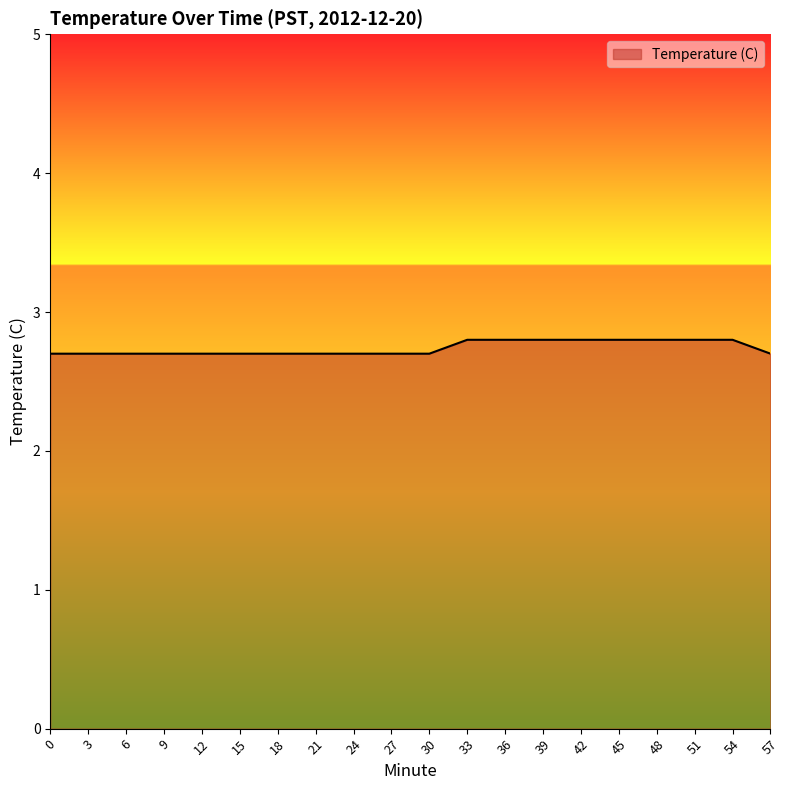

Does the chart display data point markers on the line(s)?

No